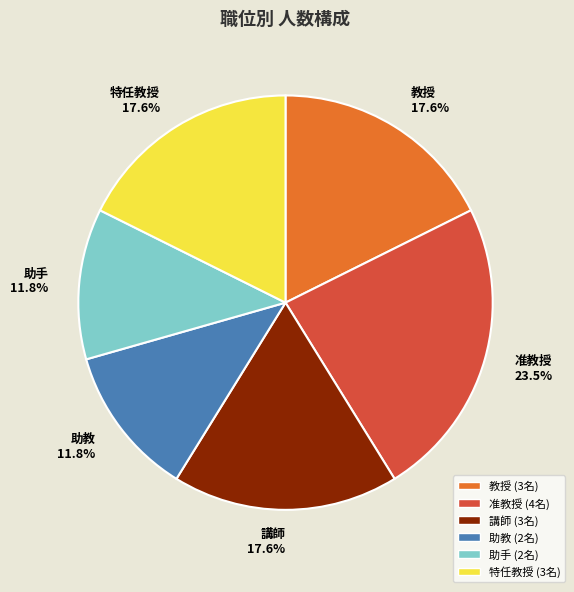

To the nearest percent, what is the difference between the largest and smallest slice percentages?

12%